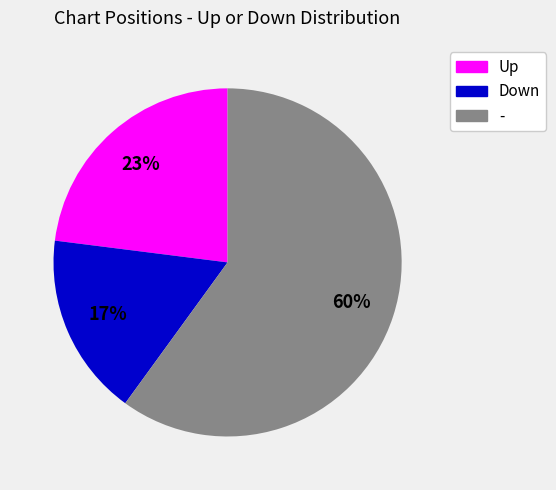

Is there any slice that represents more than half of the pie?

Yes